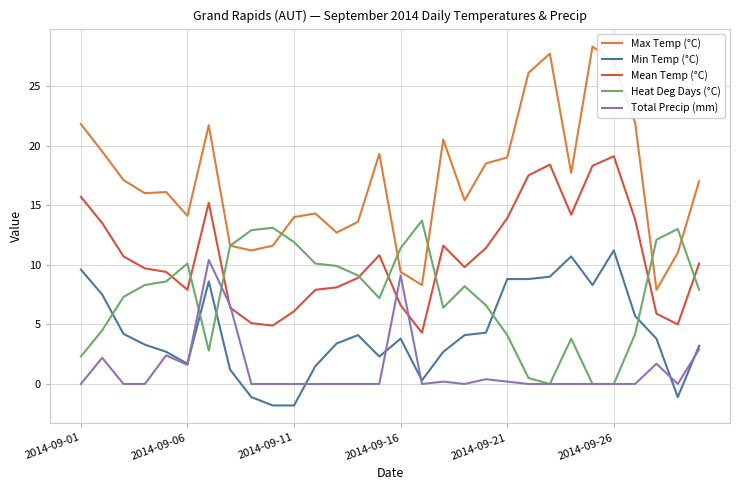

What is the maximum value for Min Temp (°C)?

11.2